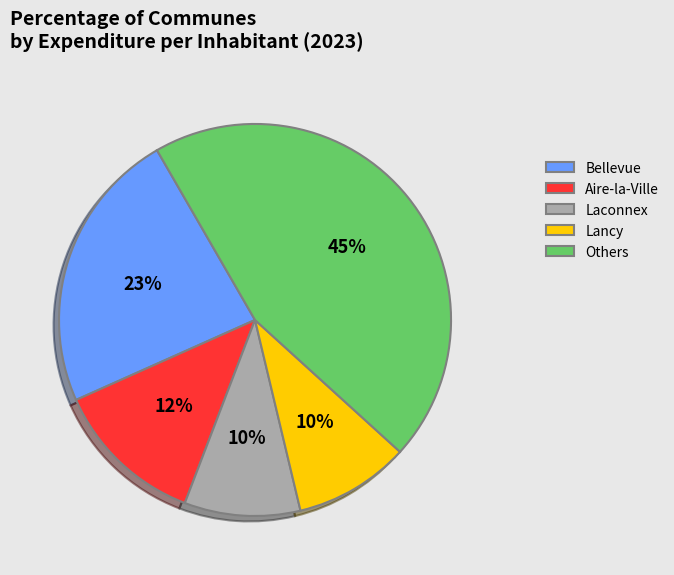

Is it true that Aire-la-Ville is 12% of the pie?

True